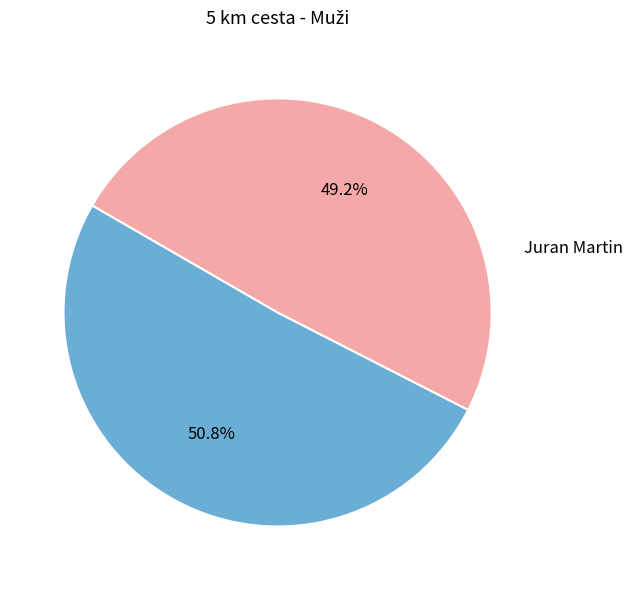

Is there any slice that represents more than half of the pie?

Yes